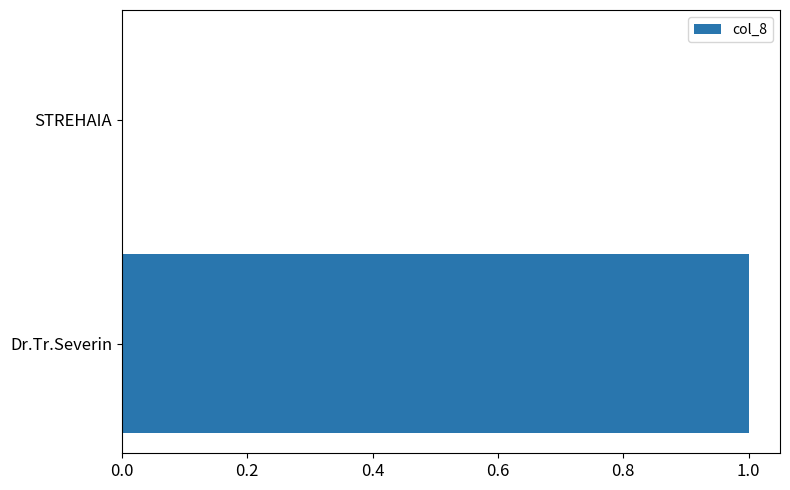

At which category does the chart reach its peak across all series?

Dr.Tr.Severin